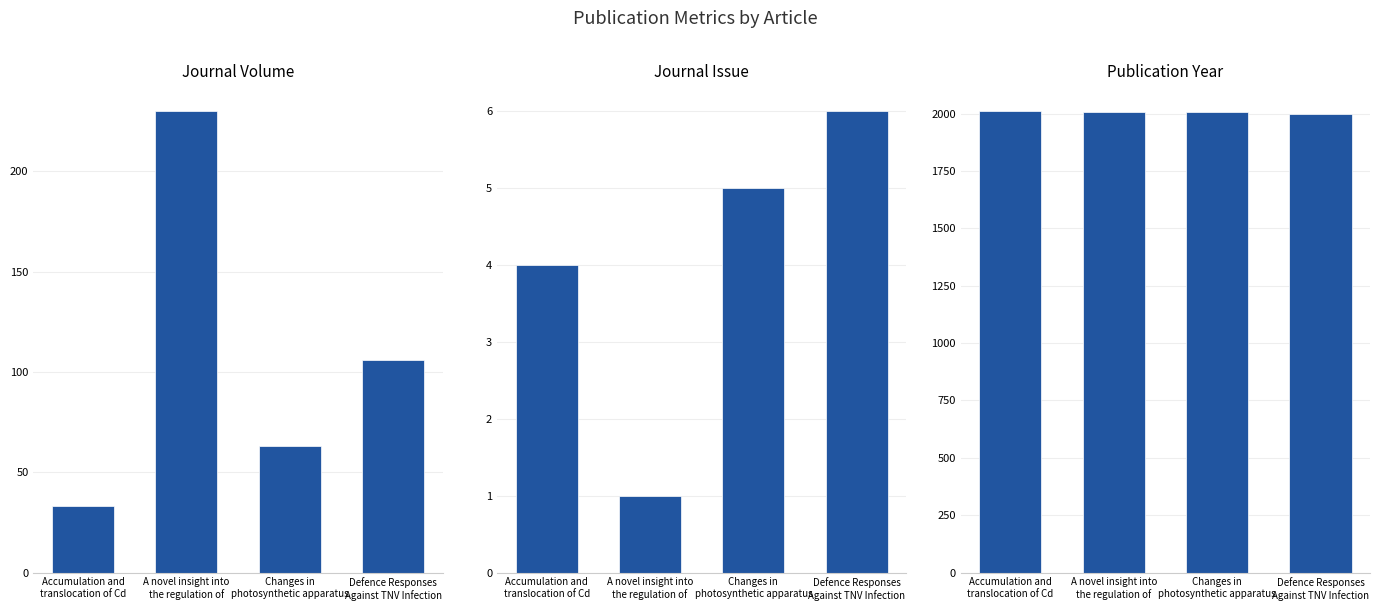

What are all the series names shown in the legend?

Journal Volume, Journal Issue, Publication Year